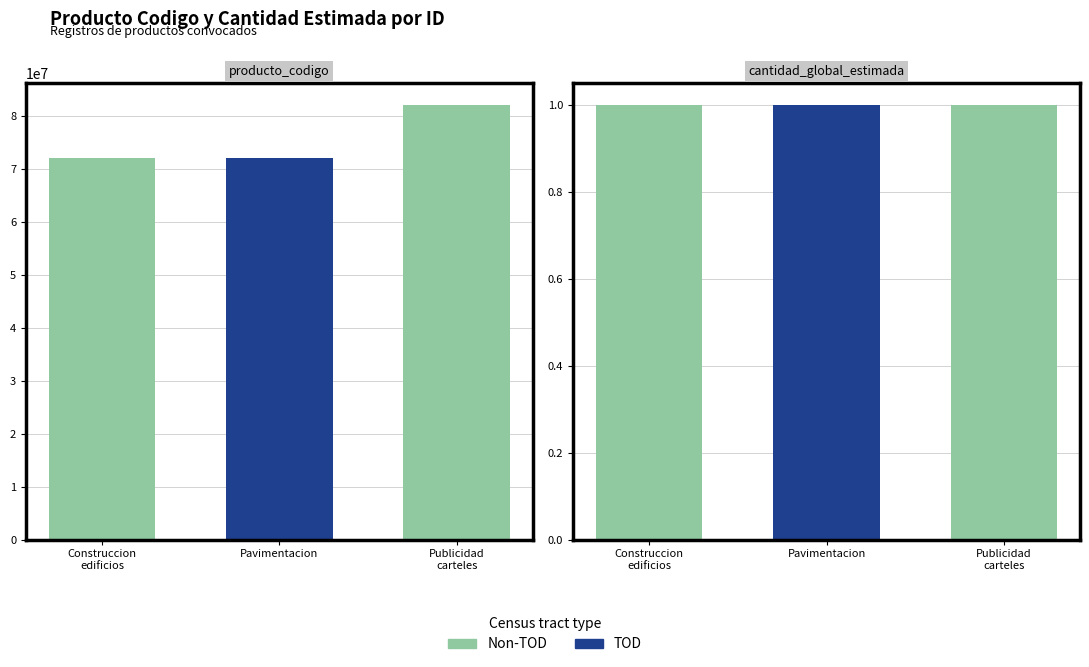

How many bars are there in total?

6